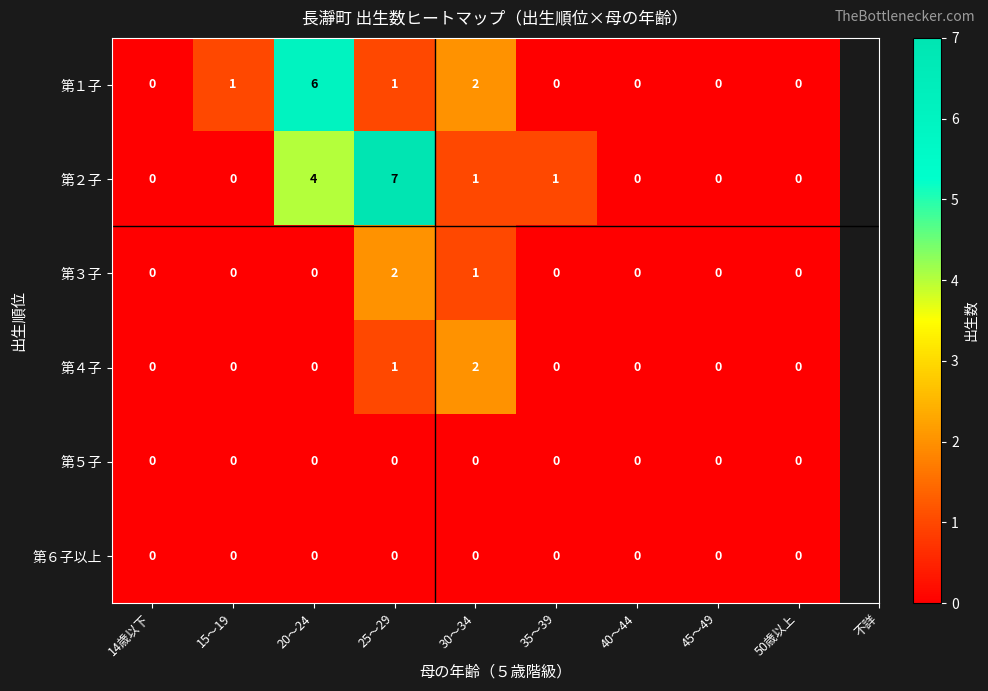

The value of 第２子 at 50歳以上 is -3. True or false?

False